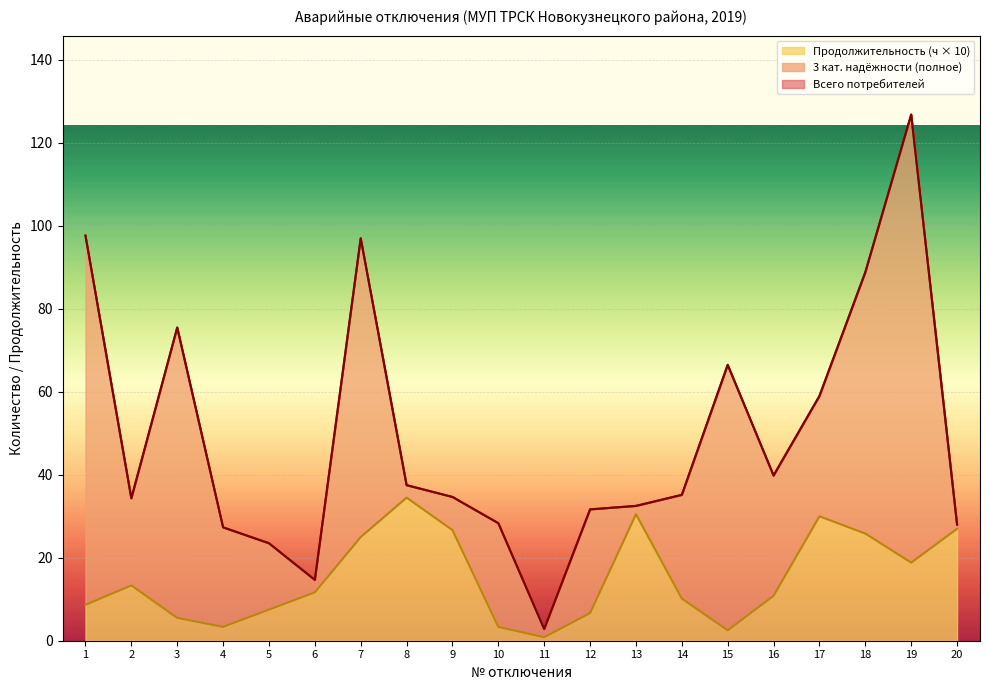

The 3 категории надёжности (полное) series shows 4.9 at 6. True or false?

False